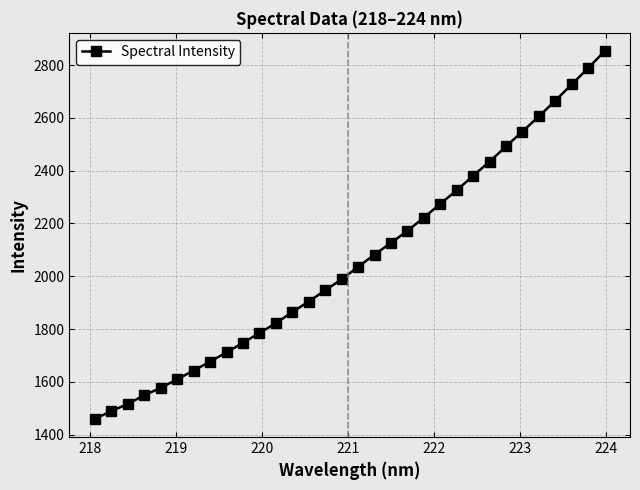

What is the greatest value displayed?

2852.4